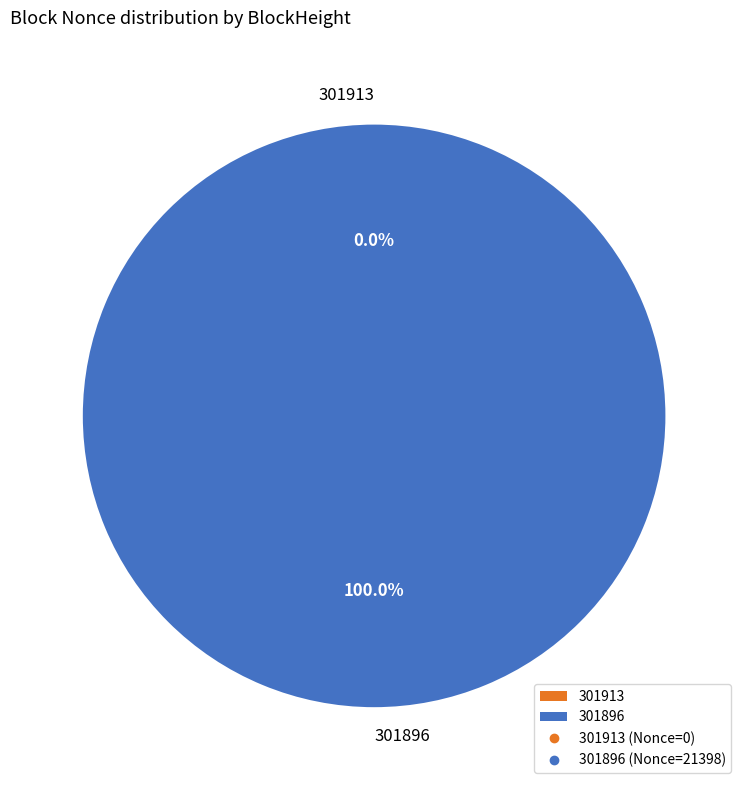

To the nearest percent, what is the difference between the largest and smallest slice percentages?

100%